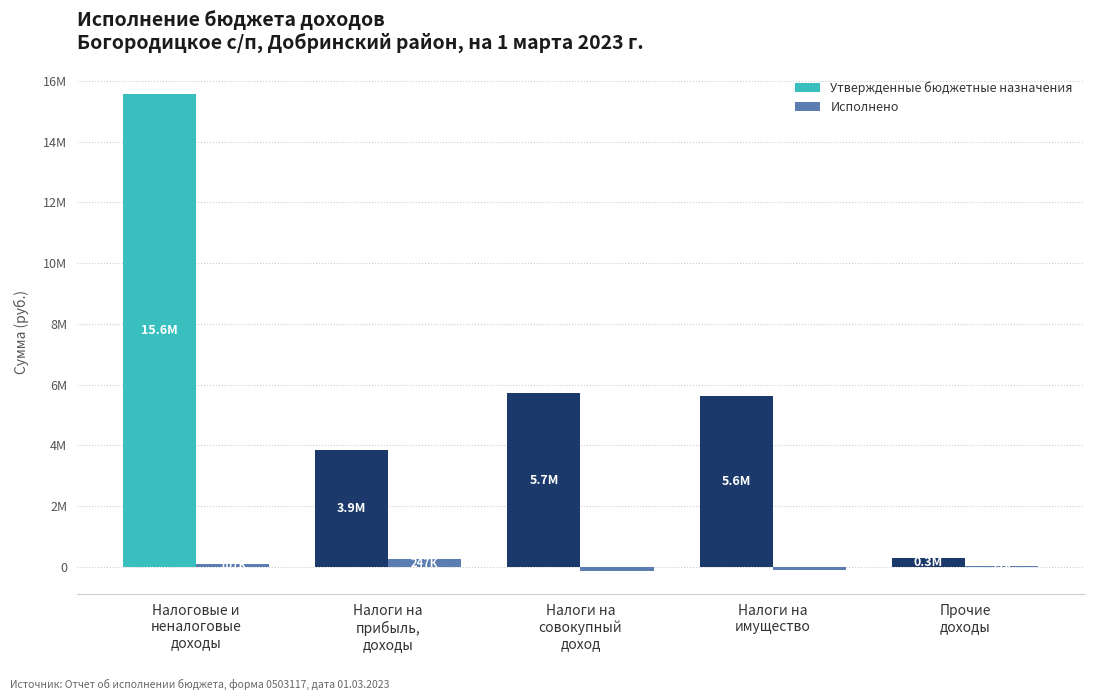

Between Налоги на
прибыль,
доходы and Налоги на
имущество, which series saw the biggest shift?

Утвержденные бюджетные назначения